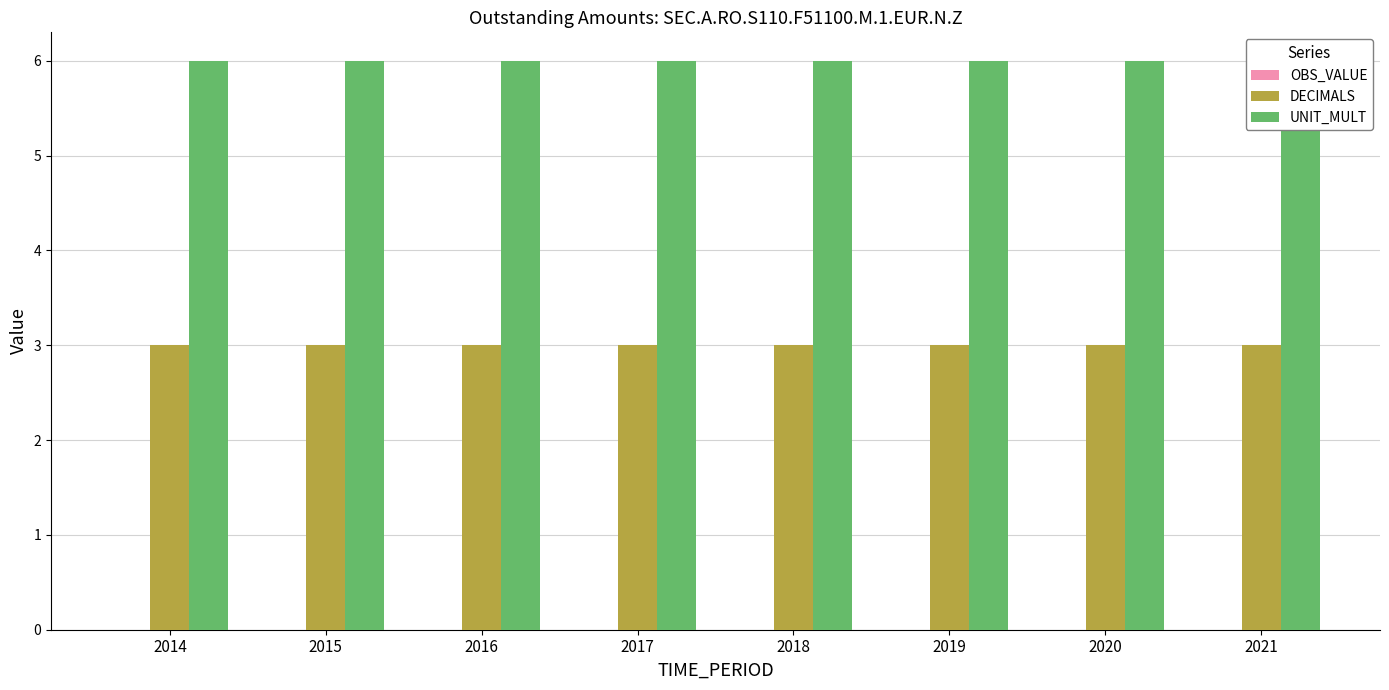

What is the value of the DECIMALS bar at the 1st from the left?

3